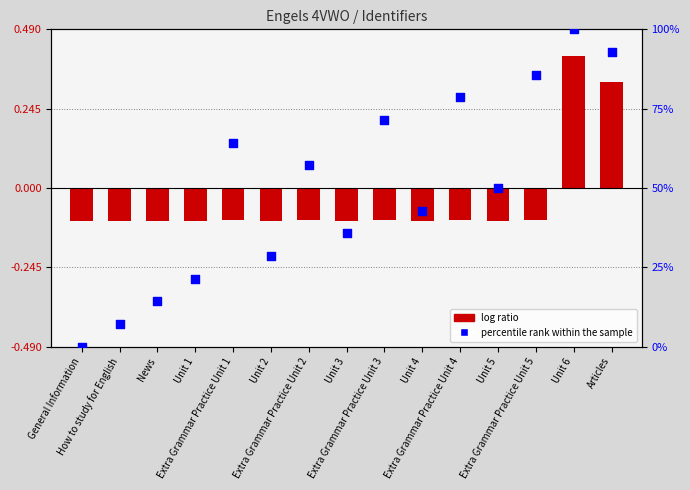

Which series has the widest spread of Y values?

percentile rank within the sample